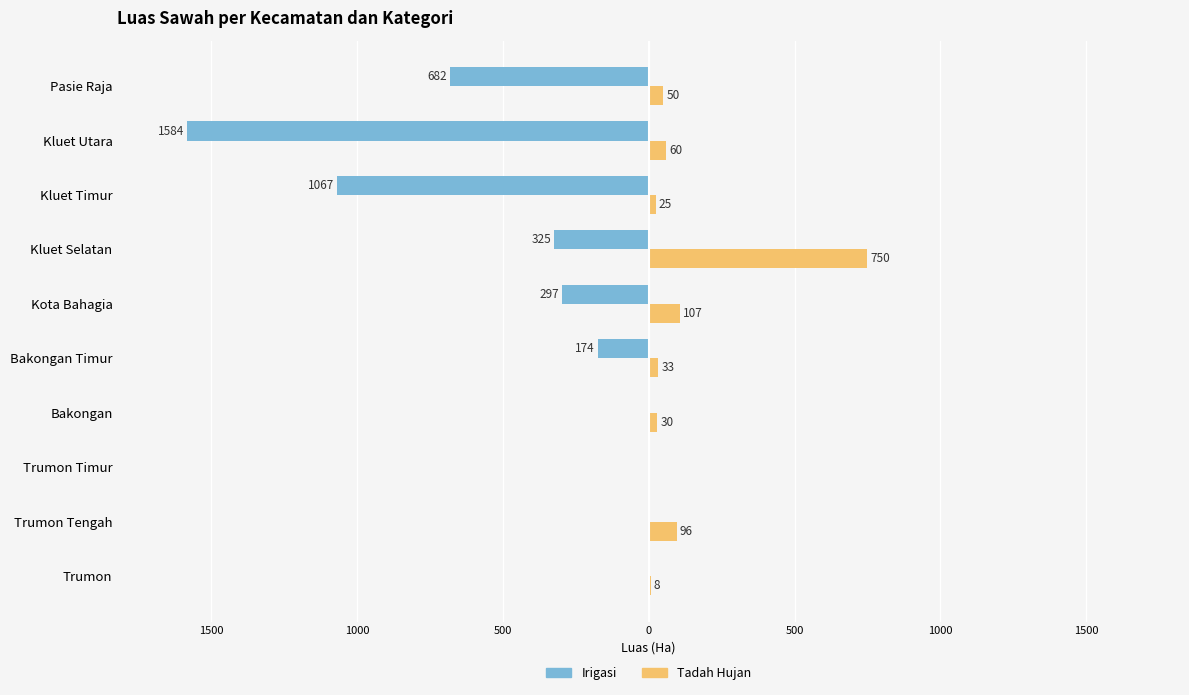

What are all the series names shown in the legend?

Irigasi, Tadah Hujan